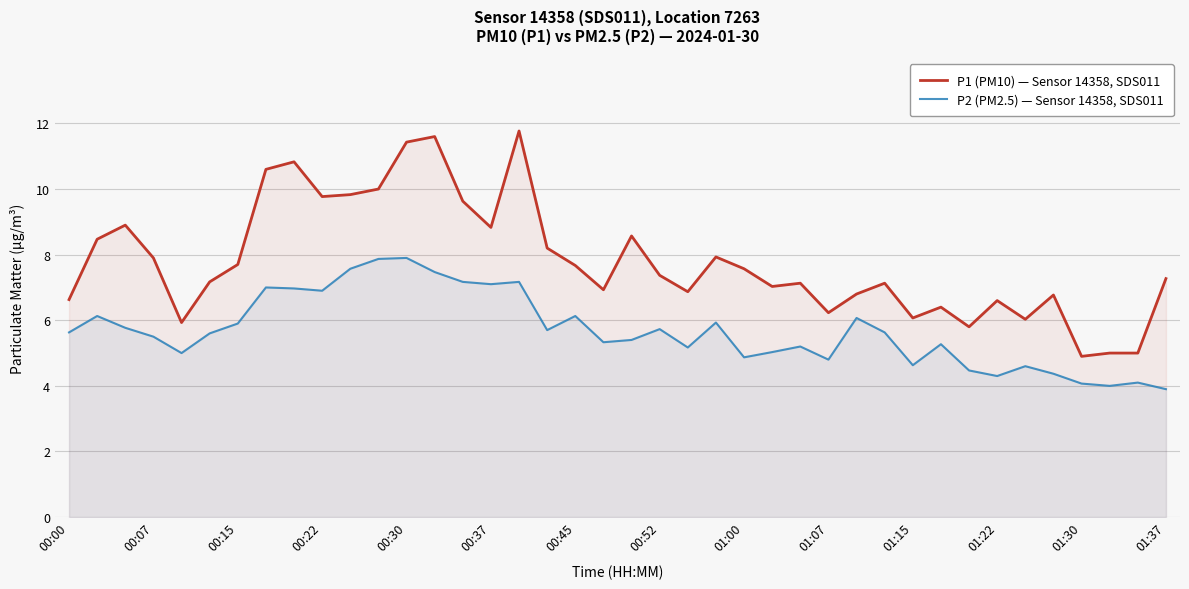

How many data points in P1 (PM10) — Sensor 14358, SDS011 are above 7?

25